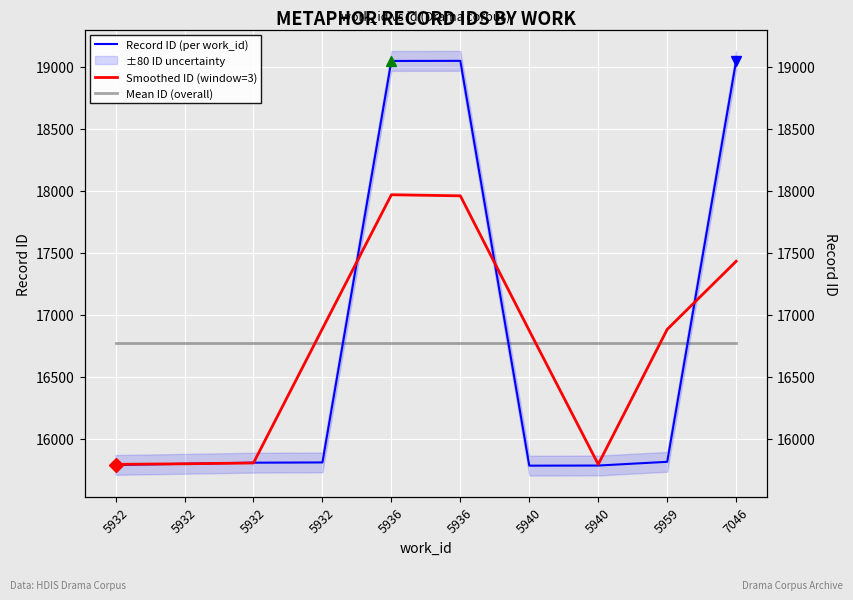

Rank the series at 5932 from highest to lowest value.

Mean ID (overall), Smoothed ID (window=3), Record ID (per work_id)